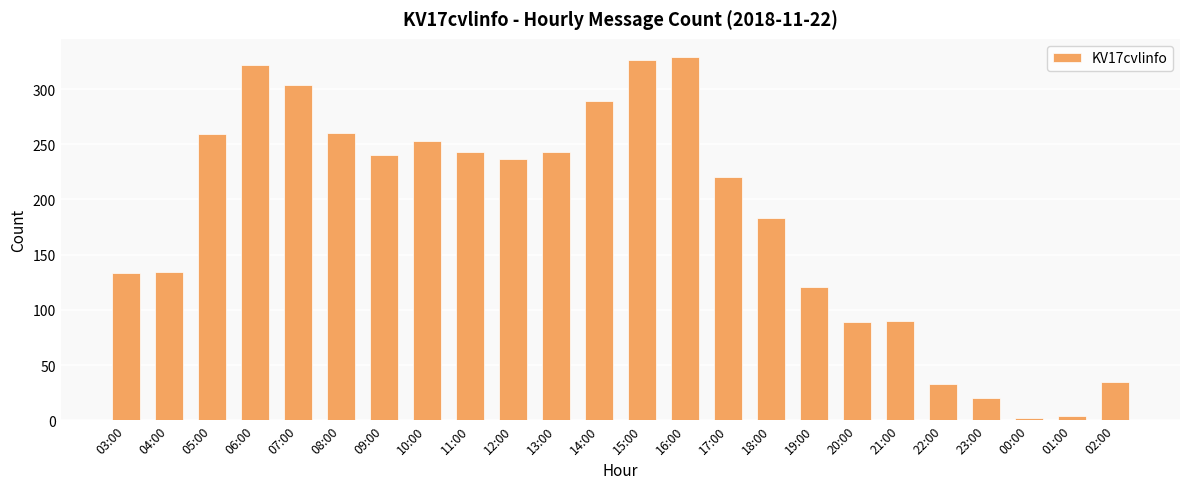

What is the maximum value shown in the chart?

329